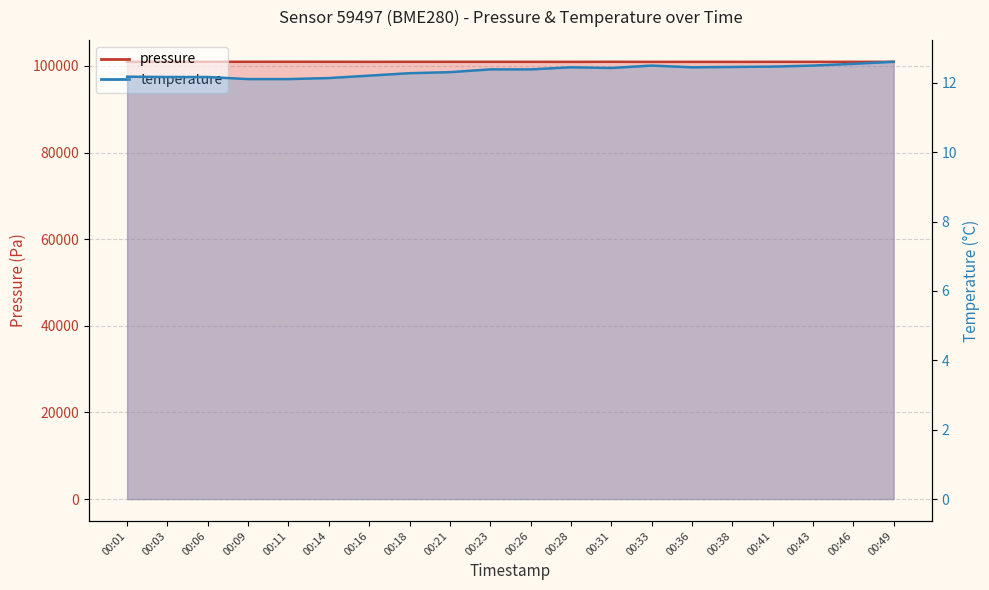

At how many categories does at least one series exceed 53469?

20